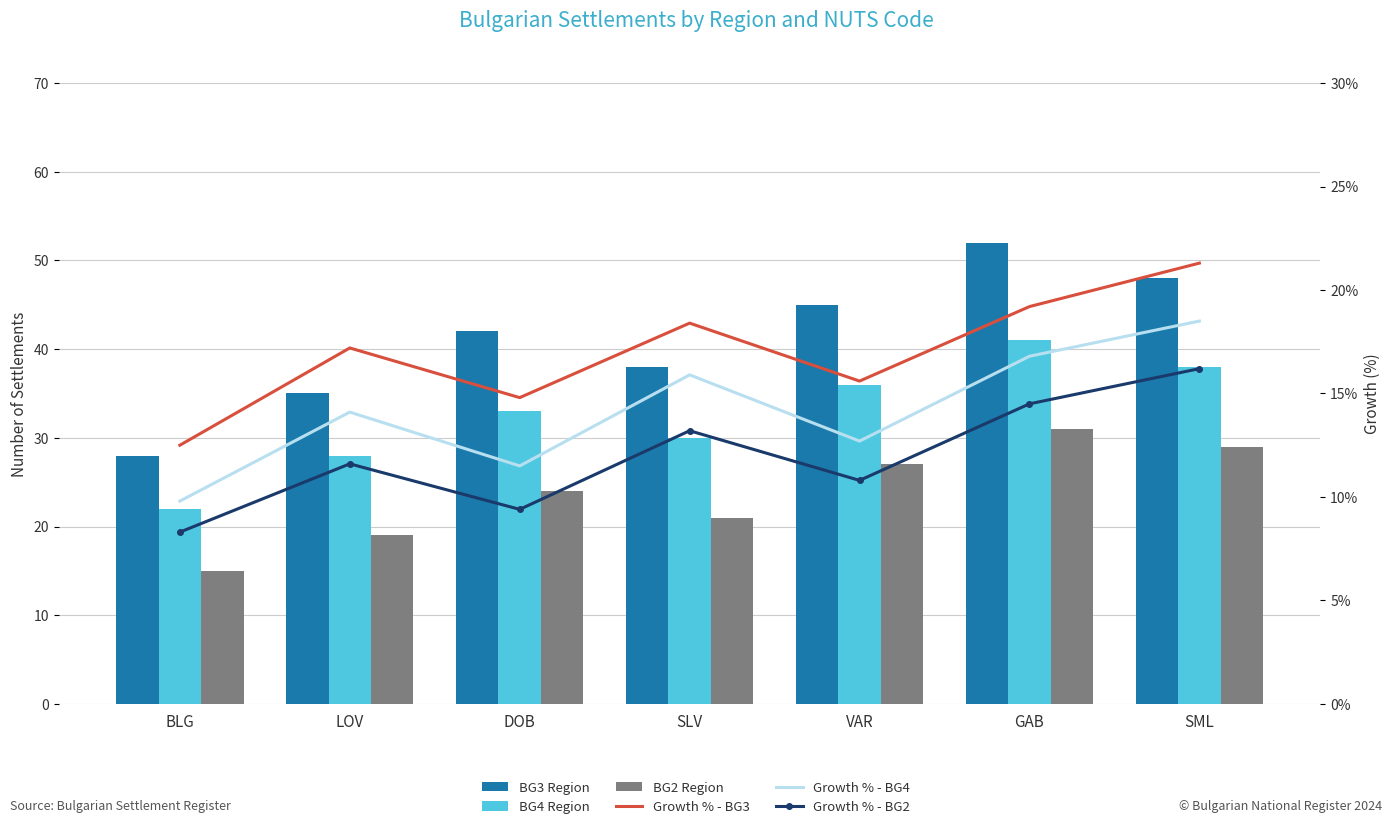

Are the bars horizontal?

No